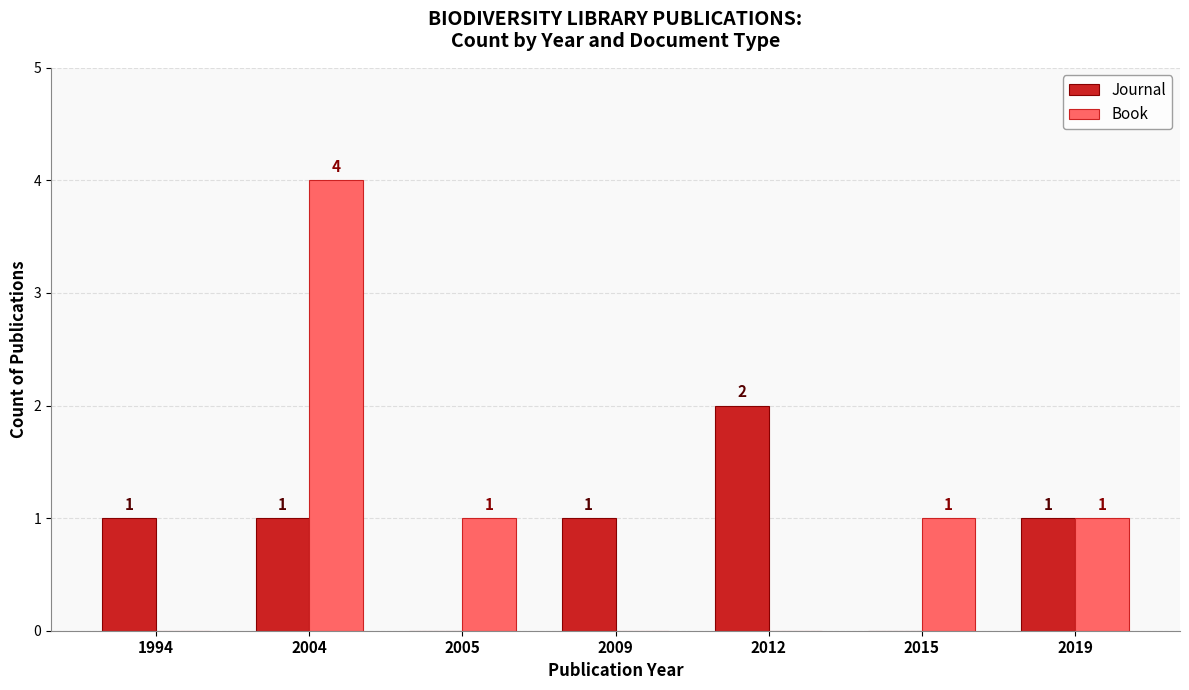

Is it true that Journal equals 3 at 2012?

False